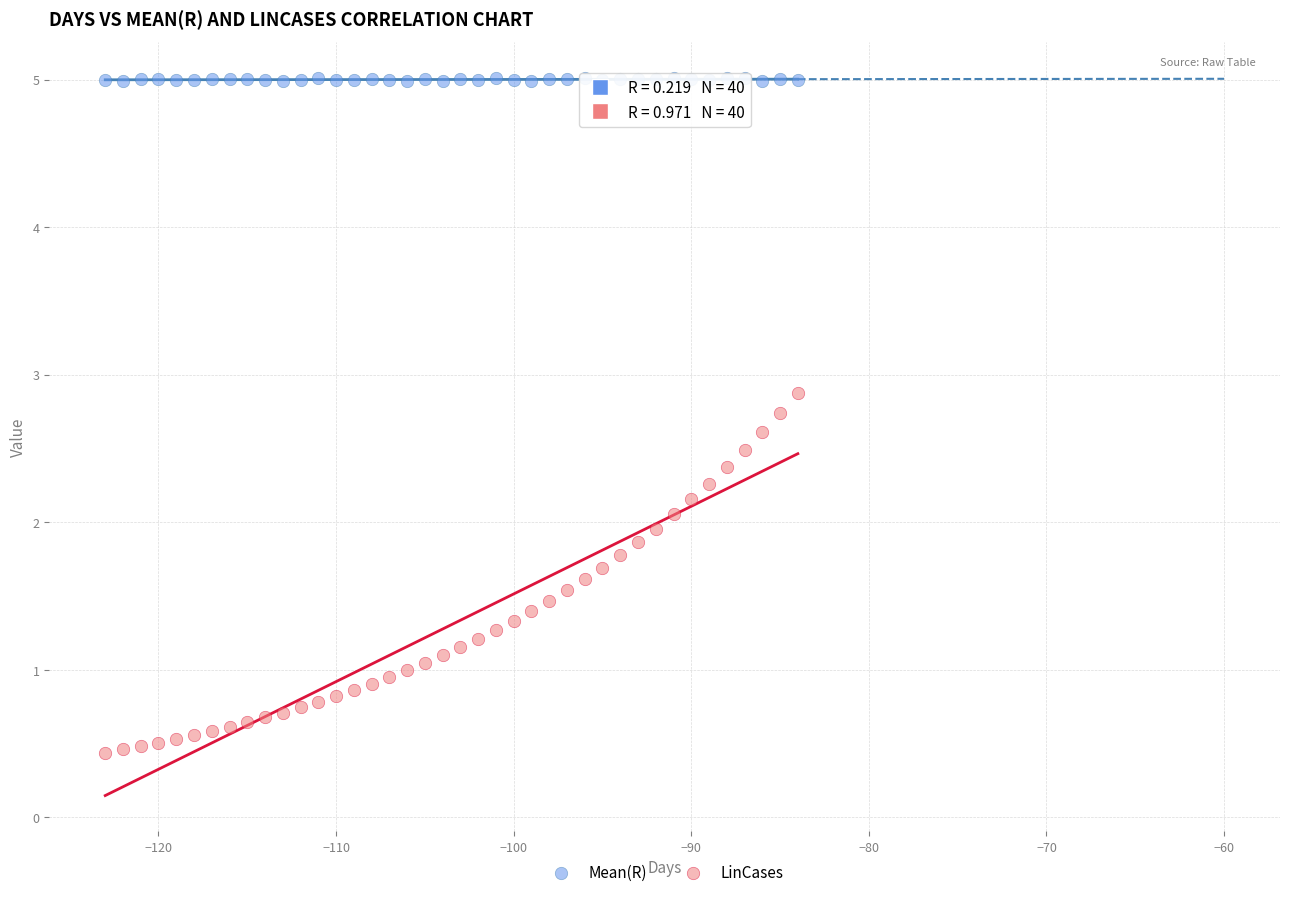

Across all data points, what is the range of Y values (max minus min)?

4.6